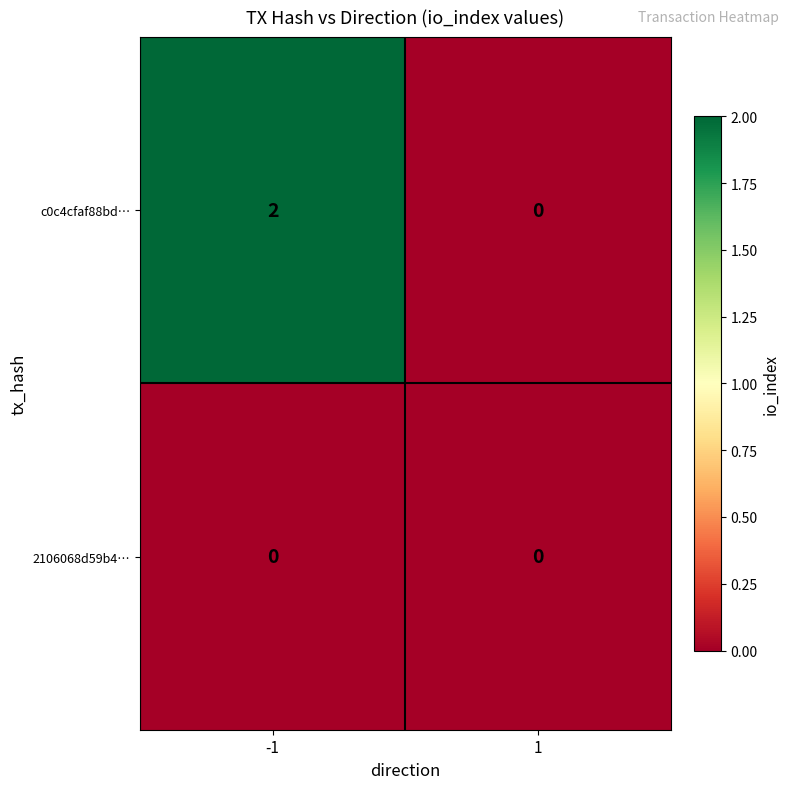

The c0c4cfaf88bd… series shows 2 at -1. True or false?

True